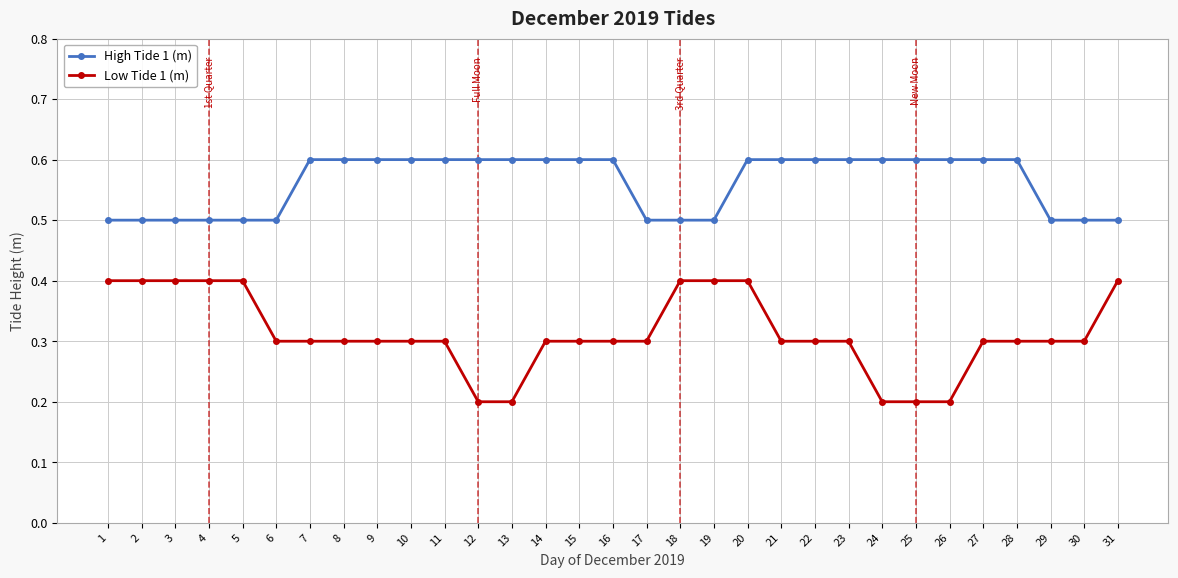

True or false: Low Tide 1 (m) and High Tide 1 (m) cross at least once.

False